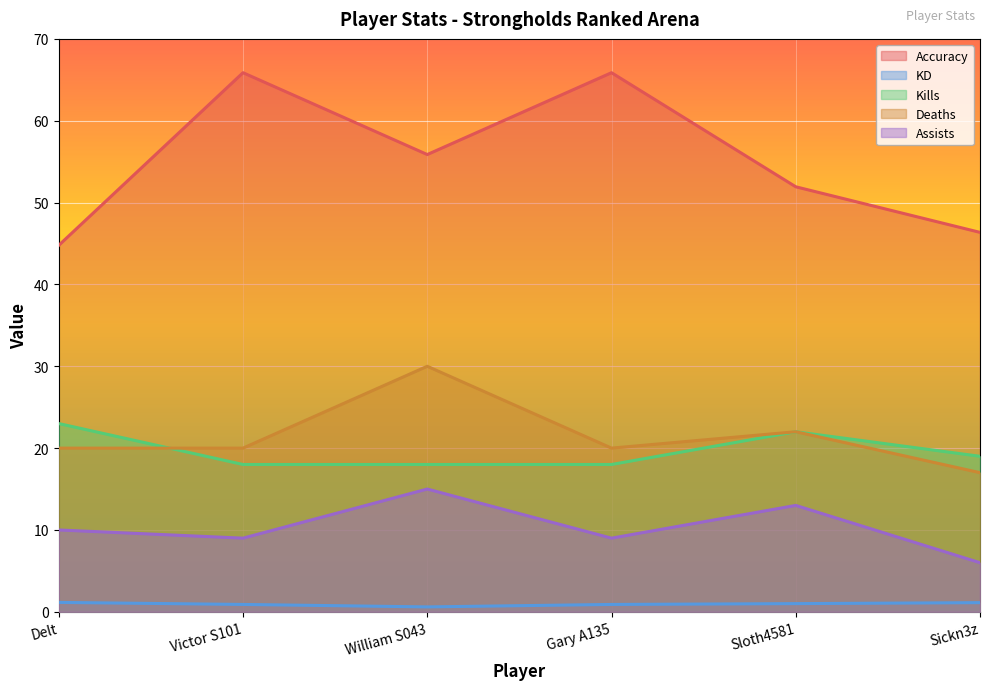

Is it true that Deaths equals 20.0 at Delt?

True